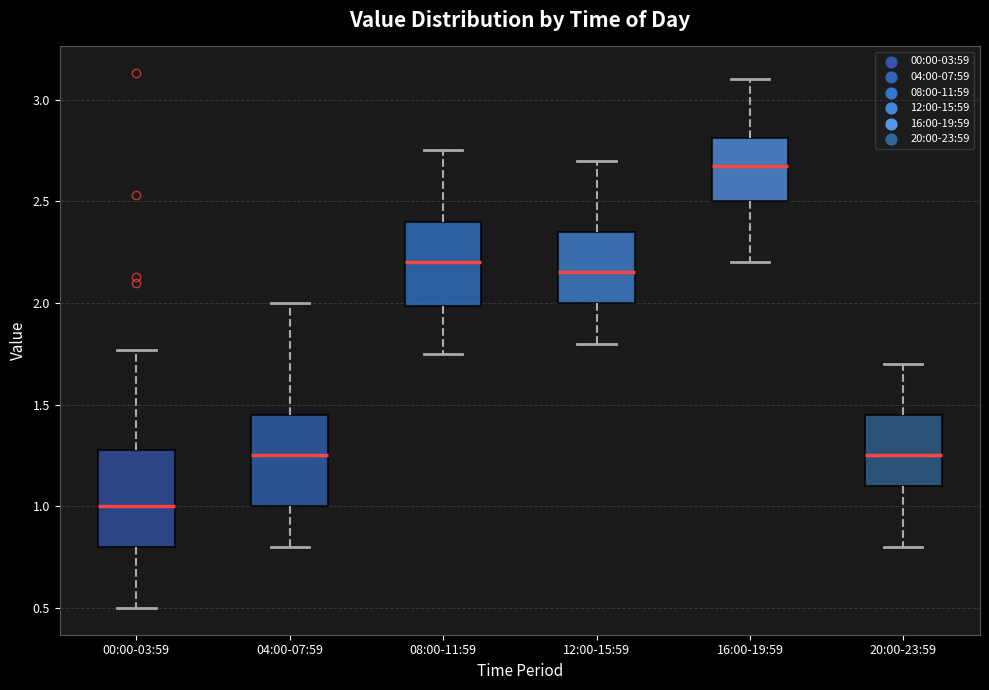

Where is the lower edge of the box for 12:00-15:59 on the y-axis? The values are not printed on the chart, so give them approximately, as read against the axis.

2.00